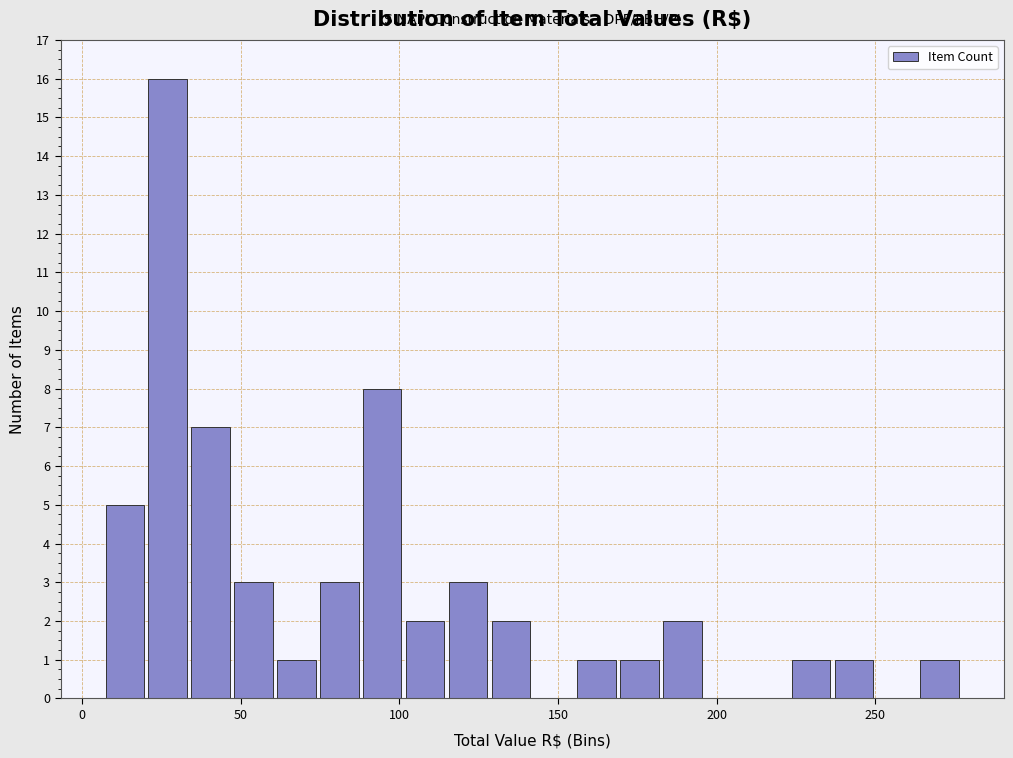

Around what value on the x-axis is the tallest bar? Give the approximate position of its centre, as read against the axis.

25